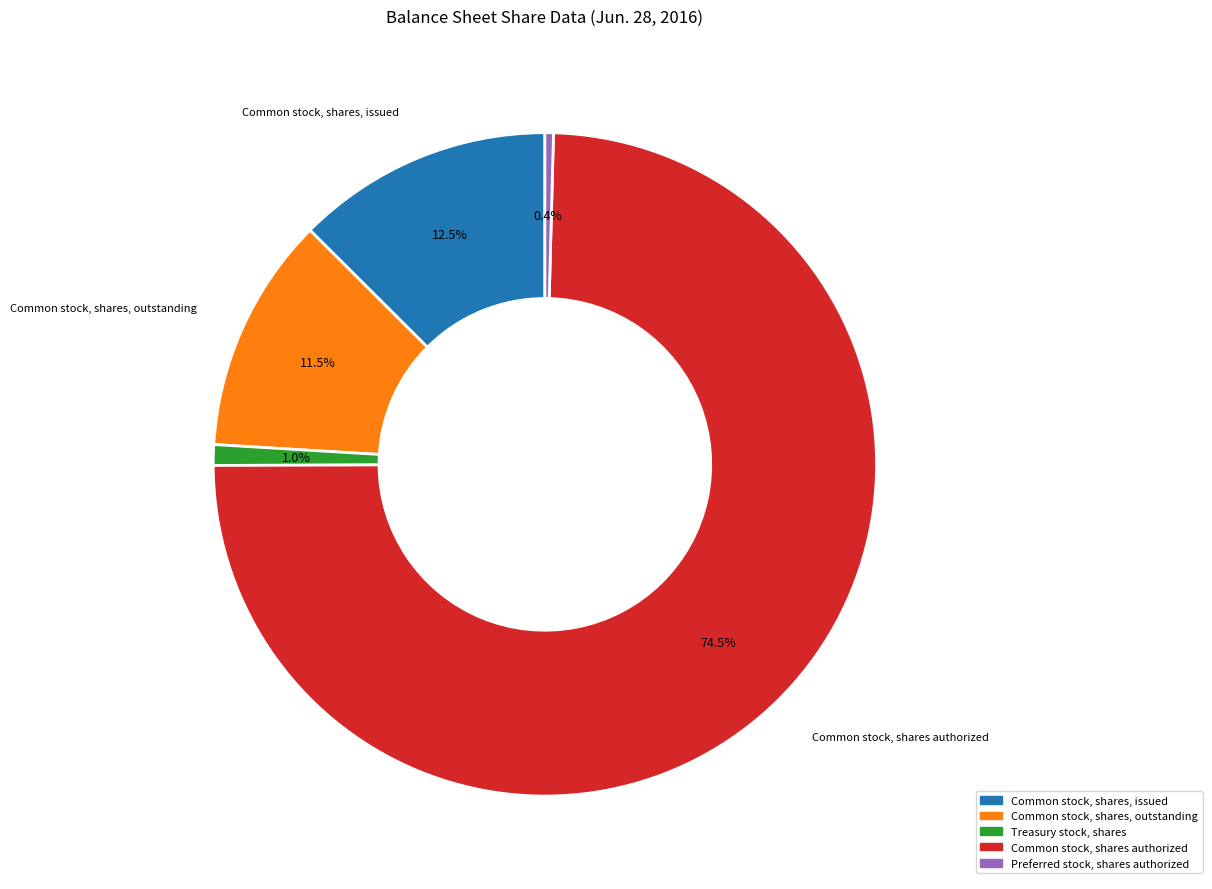

Count the number of slices in the pie.

5